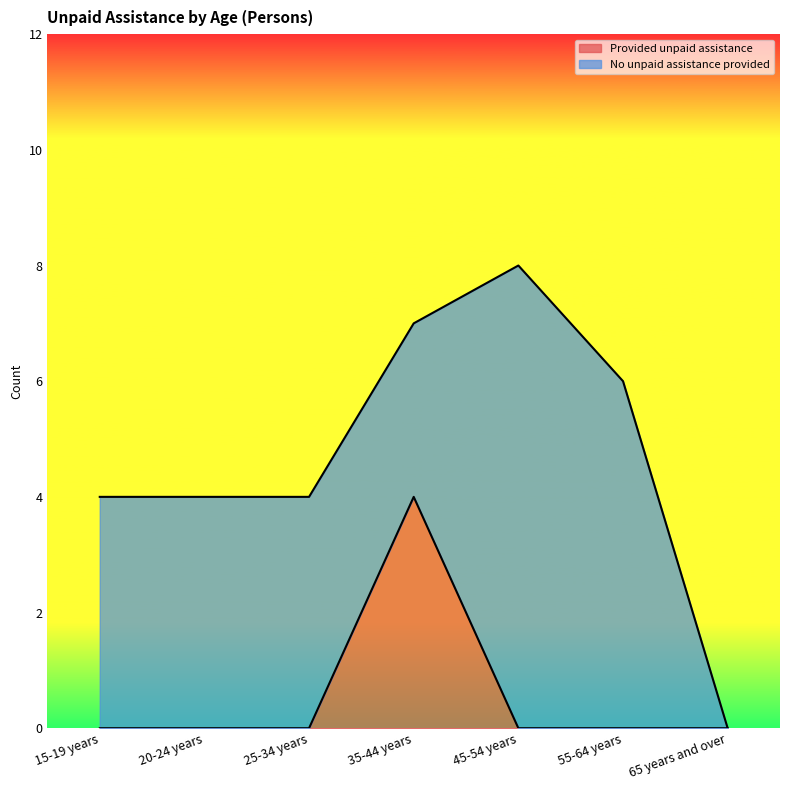

Which category has the lowest value across all series?

15-19 years